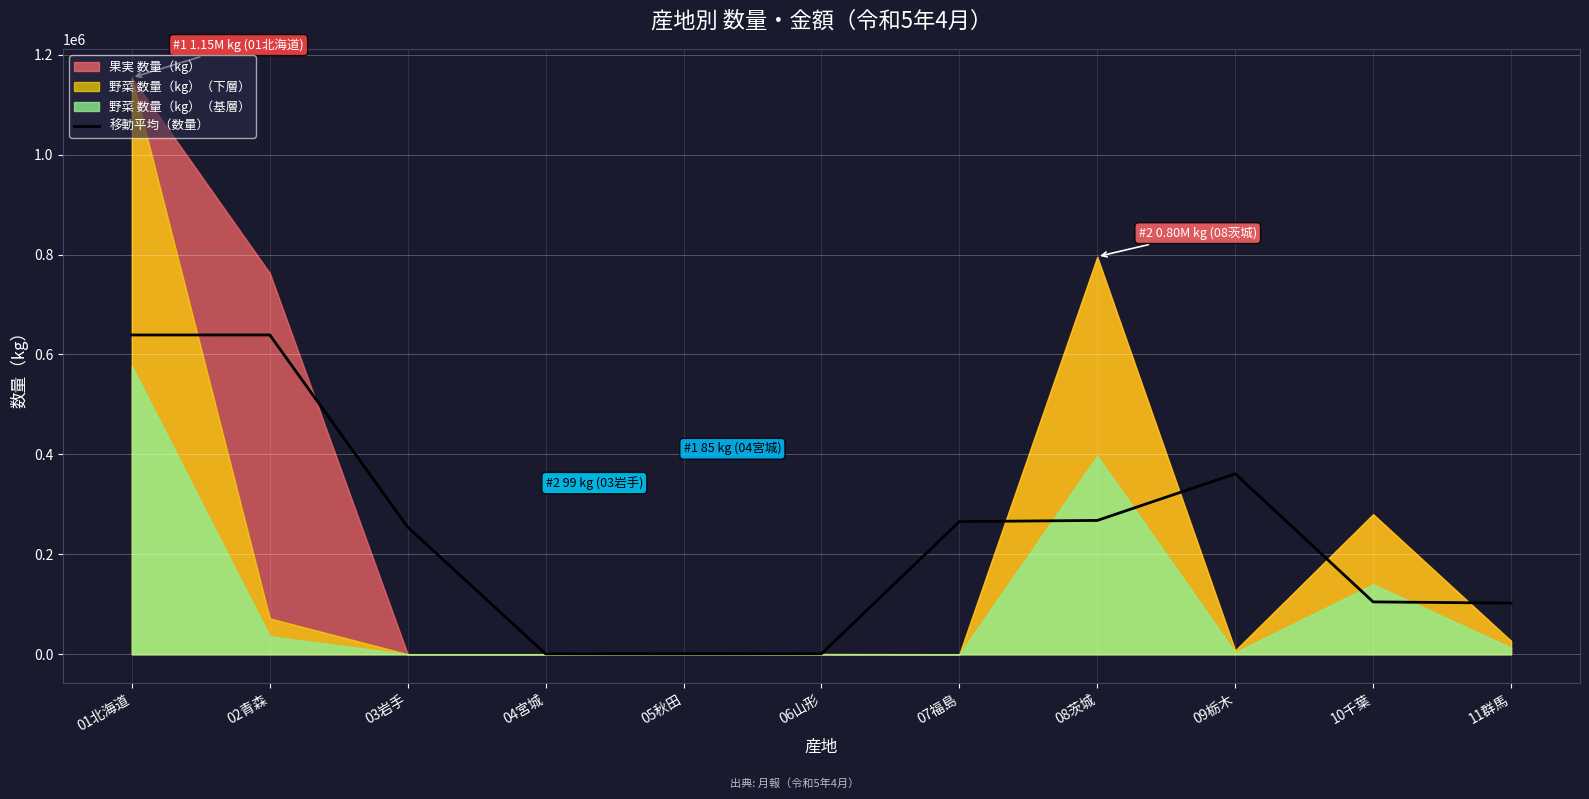

Where does the data first go above 254375?

01北海道